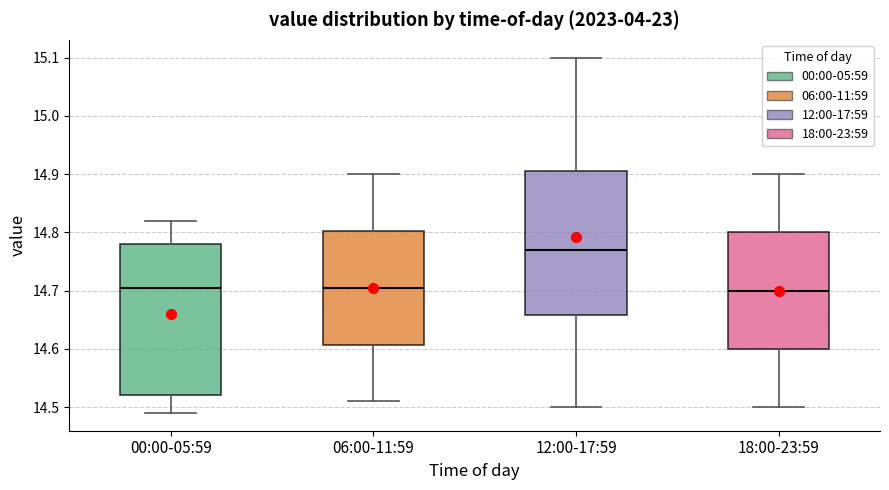

Reading left to right, transcribe this box plot: for each box, give where its median line is, the range the box spans, and where its two whiskers end, as read against the y-axis. The values are not printed on the chart, so give them approximately, as read against the axis.

00:00-05:59: median 14.71, box 14.52 to 14.78, whiskers 14.49 to 14.82
06:00-11:59: median 14.71, box 14.61 to 14.80, whiskers 14.51 to 14.90
12:00-17:59: median 14.77, box 14.66 to 14.91, whiskers 14.50 to 15.10
18:00-23:59: median 14.70, box 14.60 to 14.80, whiskers 14.50 to 14.90